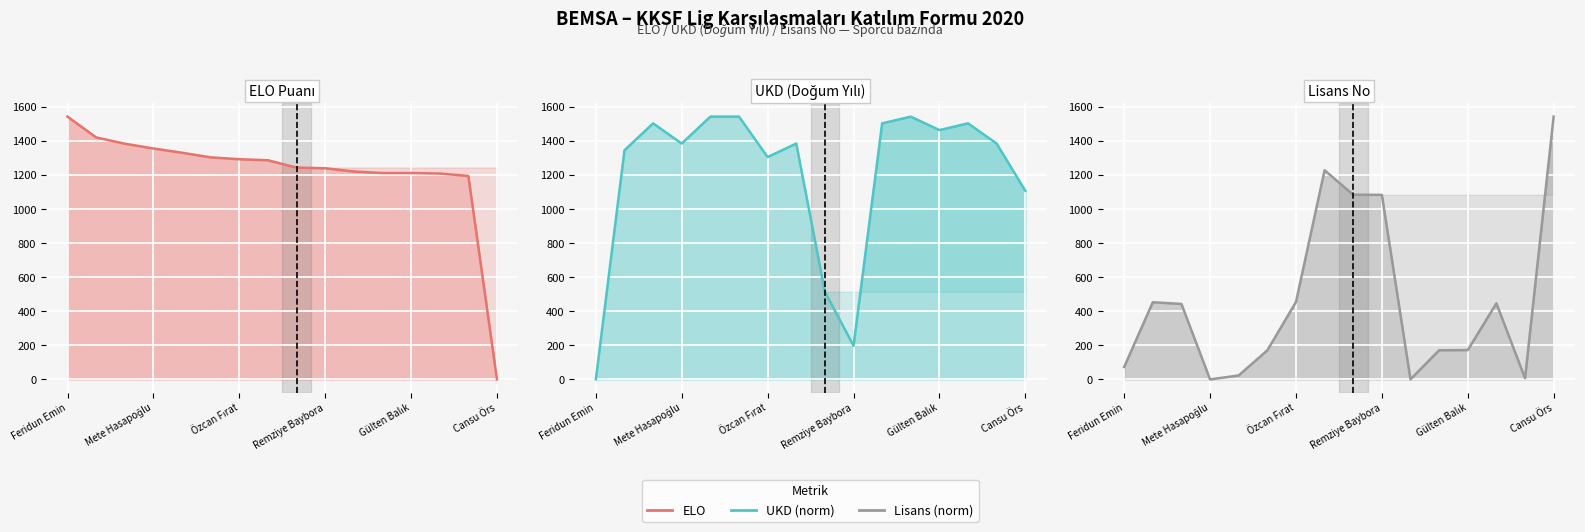

At how many categories does at least one series exceed 110?

16